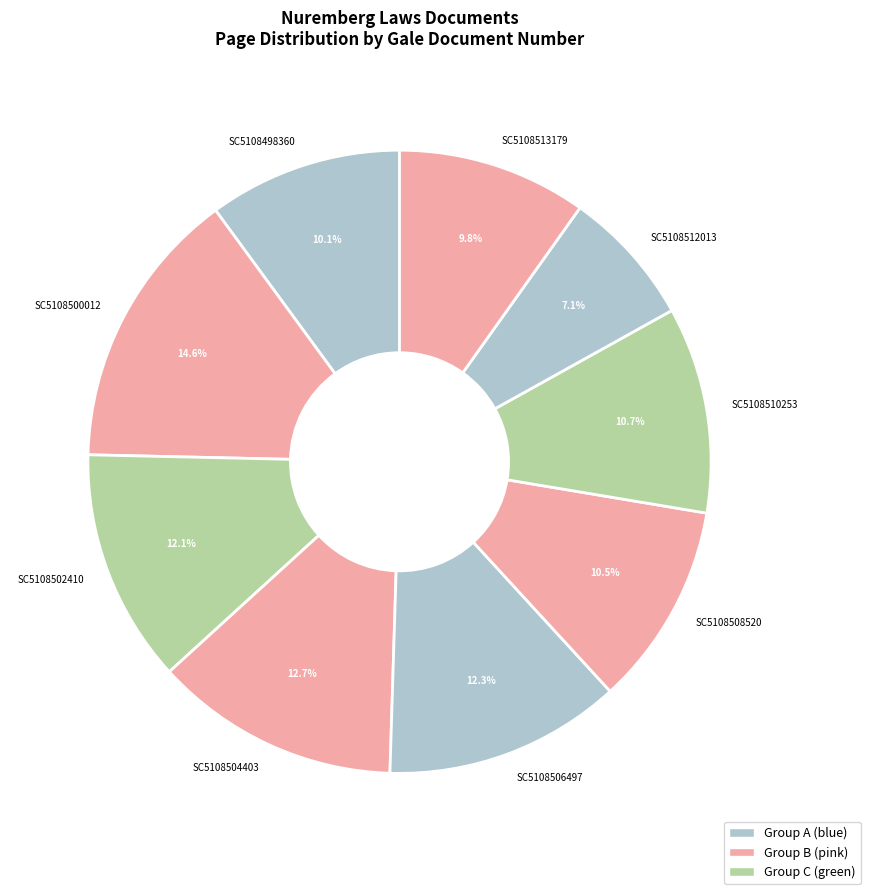

The SC5108506497 slice represents 12% of the pie. True or false?

True